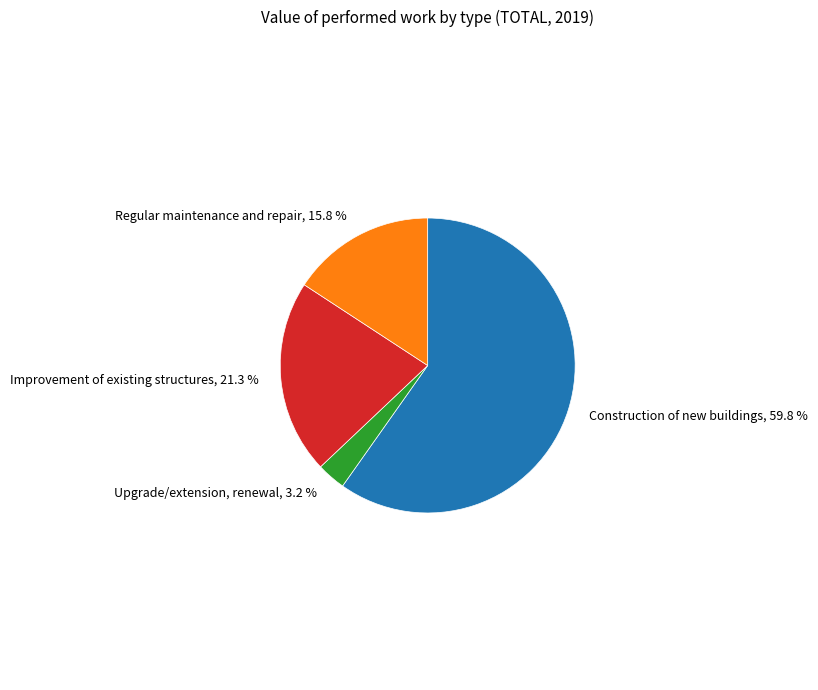

How much of the chart is everything except Regular maintenance and repair?

84.2%